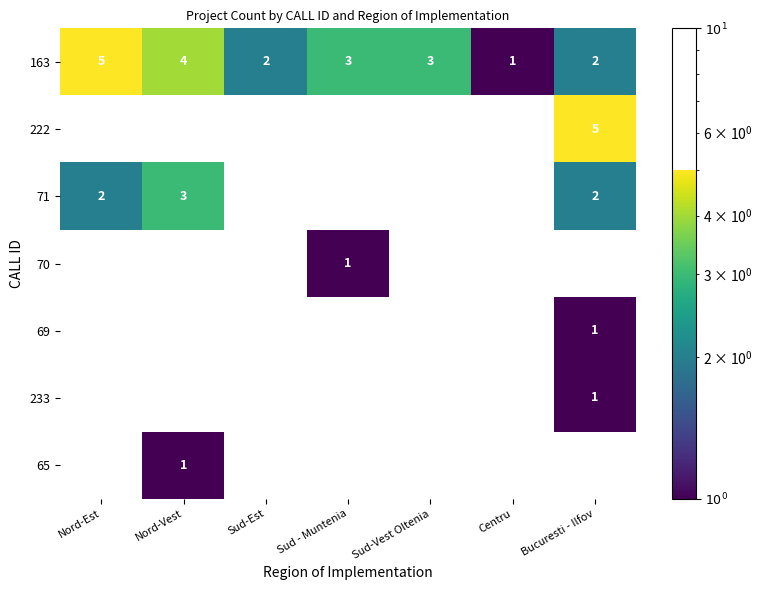

At how many categories does at least one series exceed 4?

2